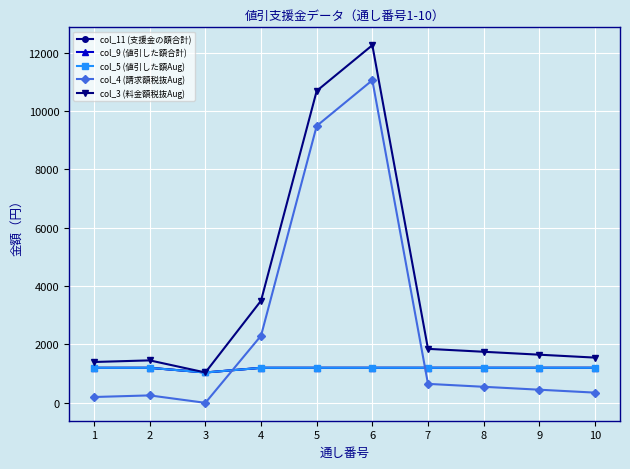

True or false: col_5 (値引した額Aug) has more than 0 interior local peaks.

False